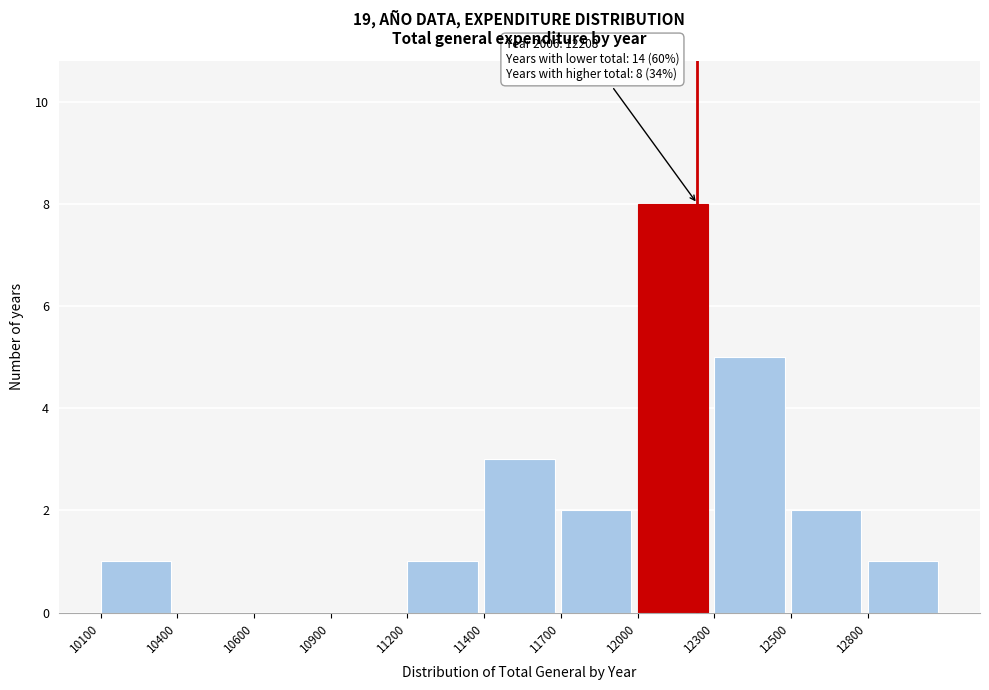

Reading right to left, transcribe all the data shown in this chart.

12800=1	12500=2	12300=5	12000=8	11700=2	11400=3	11200=1	10900=0	10600=0	10400=0	10100=1